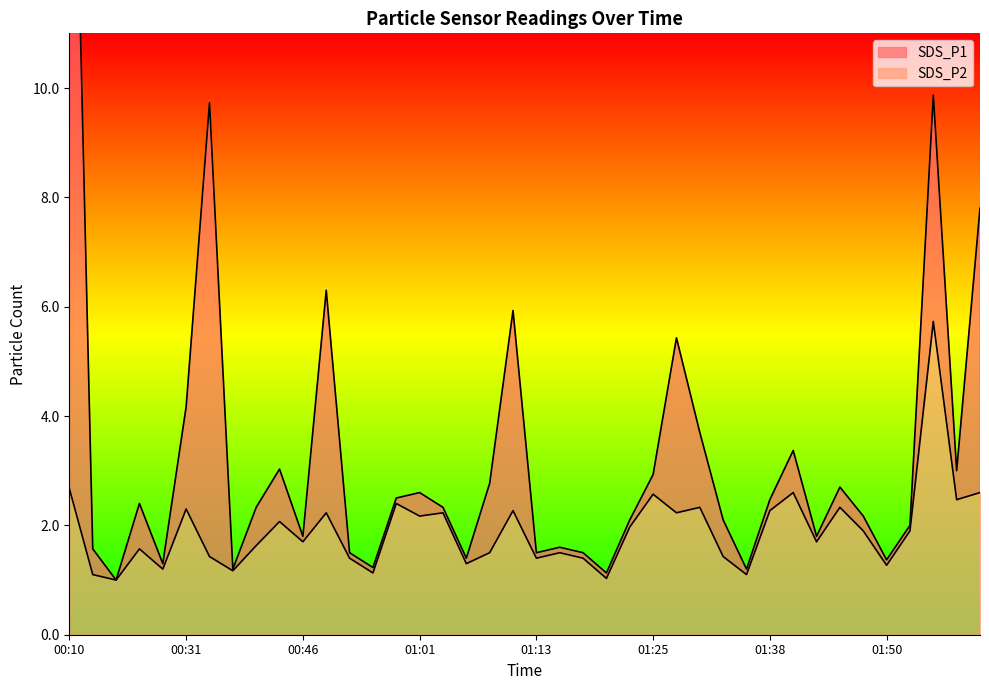

What is the average value of the SDS_P2 series?

1.9